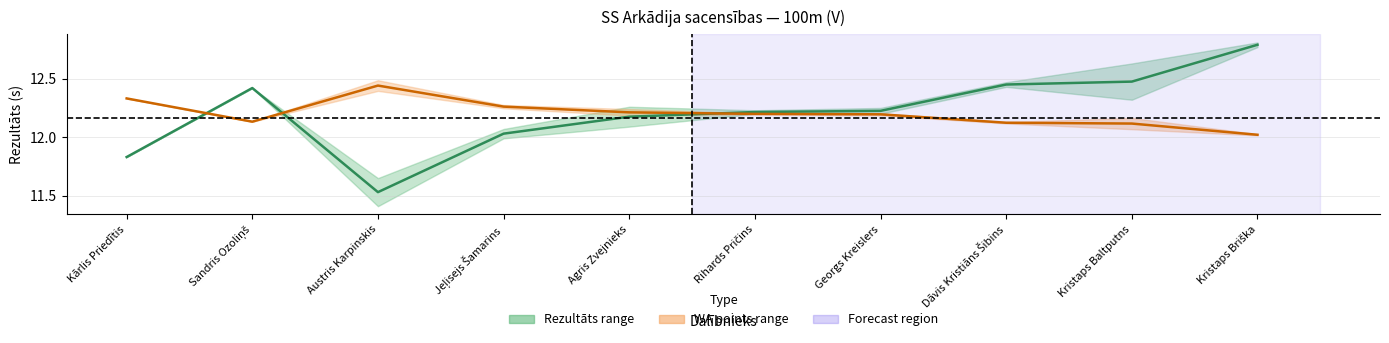

What is the label of the 8th point from the left?

Dāvis Kristiāns Šibins